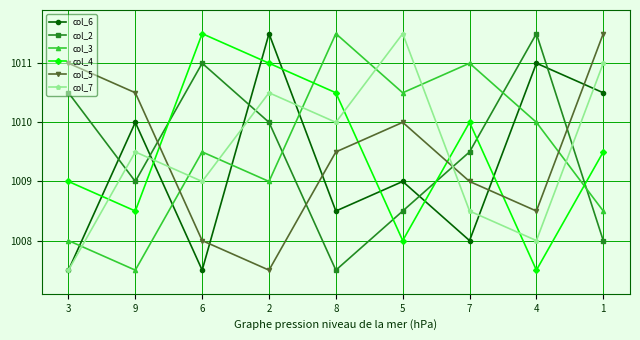

Which category has the highest value in the col_5 series?

1